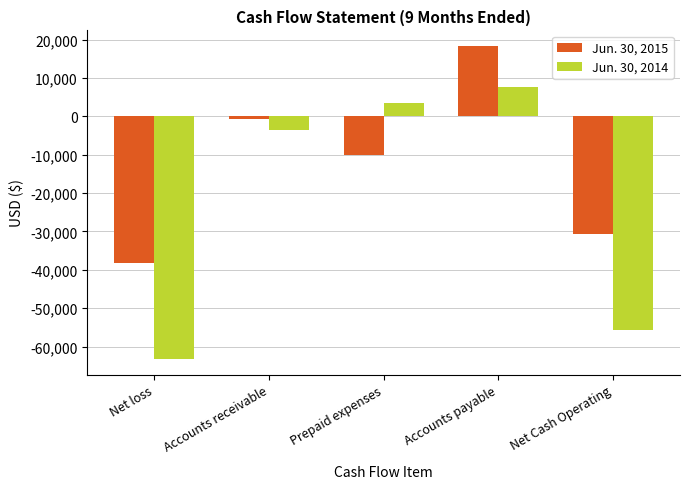

Reading left to right, list all the values displayed in this chart.

Jun. 30, 2015: Net loss=-38316	Accounts receivable=-772	Prepaid expenses=-10000	Accounts payable=18302	Net Cash Operating=-30786
Jun. 30, 2014: Net loss=-63242	Accounts receivable=-3638	Prepaid expenses=3549	Accounts payable=7639	Net Cash Operating=-55692